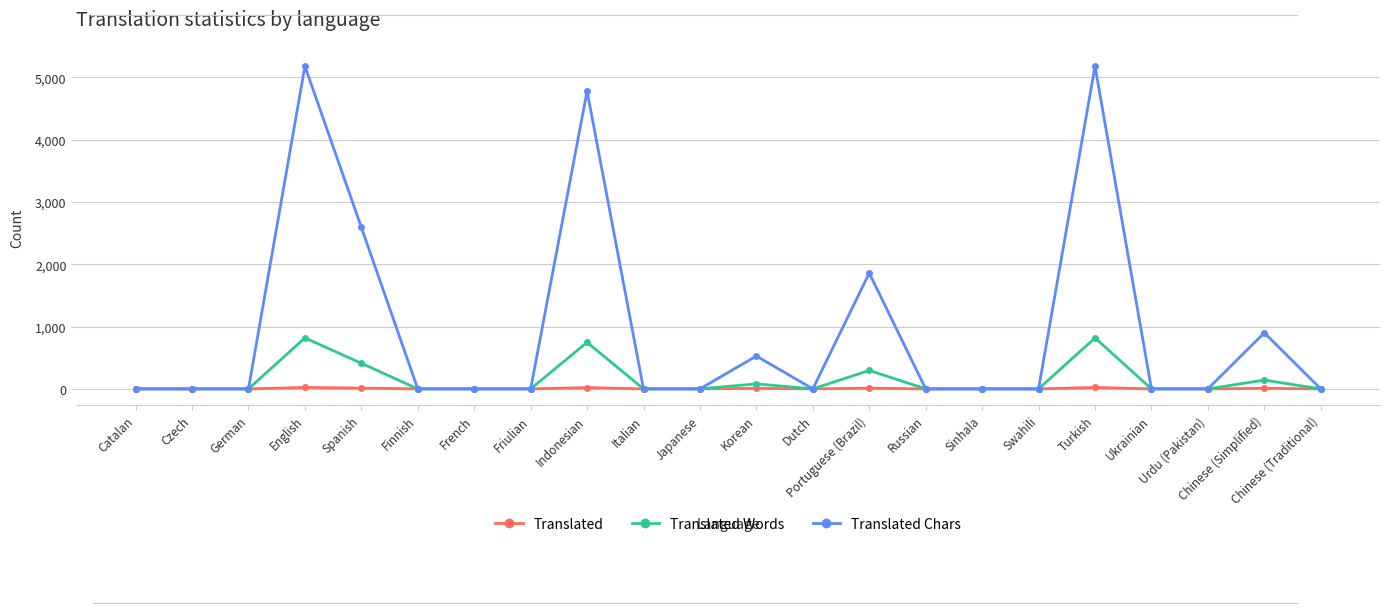

How many lines are shown in the chart?

3